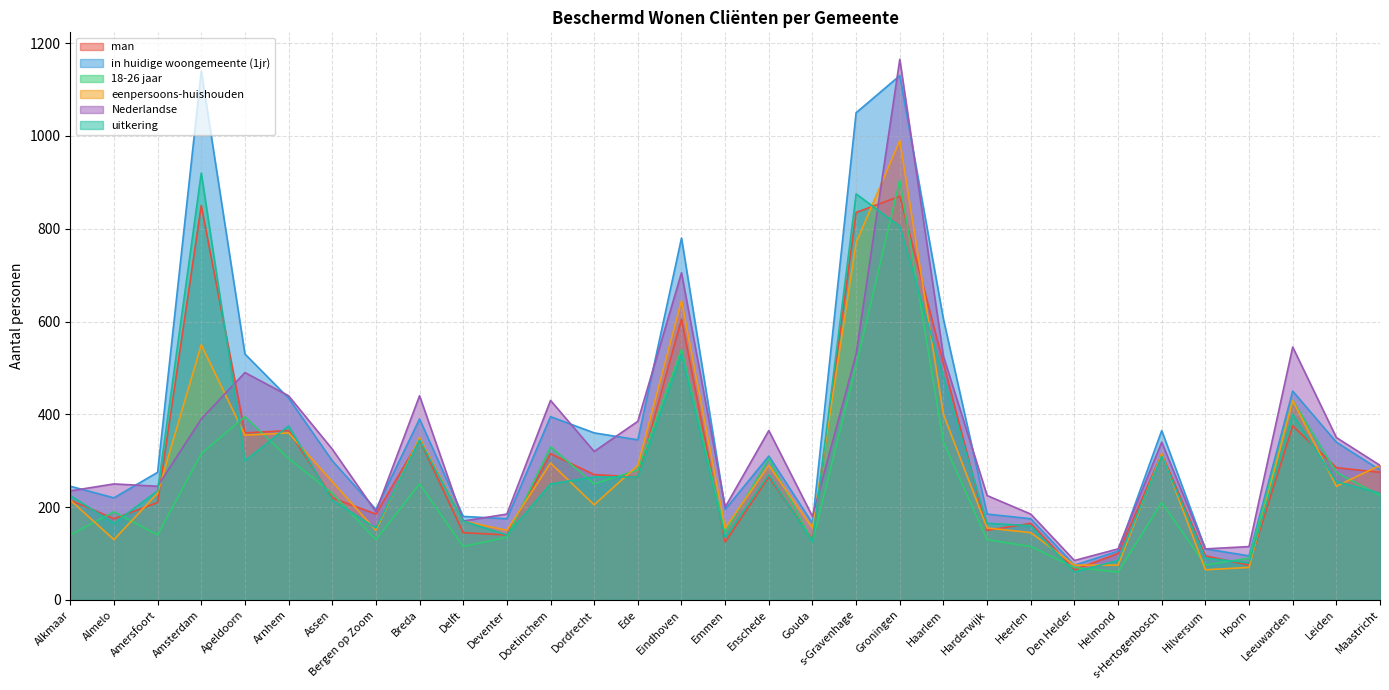

Reading left to right, extract all data points from this chart.

man: Alkmaar=215	Almelo=175	Amersfoort=210	Amsterdam=850	Apeldoorn=360	Arnhem=365	Assen=220	Bergen op Zoom=185	Breda=345	Delft=145	Deventer=140	Doetinchem=315	Dordrecht=270	Ede=265	Eindhoven=605	Emmen=125	Enschede=265	Gouda=130	s-Gravenhage=835	Groningen=870	Haarlem=510	Harderwijk=150	Heerlen=165	Den Helder=65	Helmond=100	s-Hertogenbosch=315	Hilversum=95	Hoorn=75	Leeuwarden=375	Leiden=285	Maastricht=275
in huidige woongemeente (1jr): Alkmaar=245	Almelo=220	Amersfoort=275	Amsterdam=1140	Apeldoorn=530	Arnhem=435	Assen=300	Bergen op Zoom=195	Breda=390	Delft=180	Deventer=175	Doetinchem=395	Dordrecht=360	Ede=345	Eindhoven=780	Emmen=195	Enschede=310	Gouda=165	s-Gravenhage=1050	Groningen=1130	Haarlem=605	Harderwijk=185	Heerlen=175	Den Helder=75	Helmond=105	s-Hertogenbosch=365	Hilversum=110	Hoorn=95	Leeuwarden=450	Leiden=340	Maastricht=280
18-26 jaar: Alkmaar=140	Almelo=190	Amersfoort=140	Amsterdam=315	Apeldoorn=395	Arnhem=305	Assen=230	Bergen op Zoom=130	Breda=250	Delft=115	Deventer=135	Doetinchem=330	Dordrecht=250	Ede=280	Eindhoven=540	Emmen=145	Enschede=305	Gouda=125	s-Gravenhage=505	Groningen=905	Haarlem=340	Harderwijk=130	Heerlen=115	Den Helder=70	Helmond=60	s-Hertogenbosch=210	Hilversum=75	Hoorn=90	Leeuwarden=430	Leiden=275	Maastricht=225
eenpersoons-huishouden: Alkmaar=215	Almelo=130	Amersfoort=230	Amsterdam=550	Apeldoorn=355	Arnhem=360	Assen=255	Bergen op Zoom=150	Breda=350	Delft=170	Deventer=150	Doetinchem=295	Dordrecht=205	Ede=290	Eindhoven=645	Emmen=155	Enschede=290	Gouda=155	s-Gravenhage=770	Groningen=990	Haarlem=400	Harderwijk=155	Heerlen=145	Den Helder=75	Helmond=75	s-Hertogenbosch=315	Hilversum=65	Hoorn=70	Leeuwarden=430	Leiden=245	Maastricht=290
Nederlandse: Alkmaar=235	Almelo=250	Amersfoort=245	Amsterdam=390	Apeldoorn=490	Arnhem=440	Assen=325	Bergen op Zoom=190	Breda=440	Delft=170	Deventer=185	Doetinchem=430	Dordrecht=320	Ede=385	Eindhoven=705	Emmen=200	Enschede=365	Gouda=180	s-Gravenhage=530	Groningen=1165	Haarlem=525	Harderwijk=225	Heerlen=185	Den Helder=85	Helmond=110	s-Hertogenbosch=340	Hilversum=110	Hoorn=115	Leeuwarden=545	Leiden=350	Maastricht=290
uitkering: Alkmaar=225	Almelo=165	Amersfoort=235	Amsterdam=920	Apeldoorn=300	Arnhem=375	Assen=215	Bergen op Zoom=155	Breda=345	Delft=170	Deventer=140	Doetinchem=250	Dordrecht=265	Ede=265	Eindhoven=530	Emmen=135	Enschede=270	Gouda=125	s-Gravenhage=875	Groningen=805	Haarlem=480	Harderwijk=165	Heerlen=160	Den Helder=60	Helmond=85	s-Hertogenbosch=310	Hilversum=90	Hoorn=80	Leeuwarden=400	Leiden=255	Maastricht=230